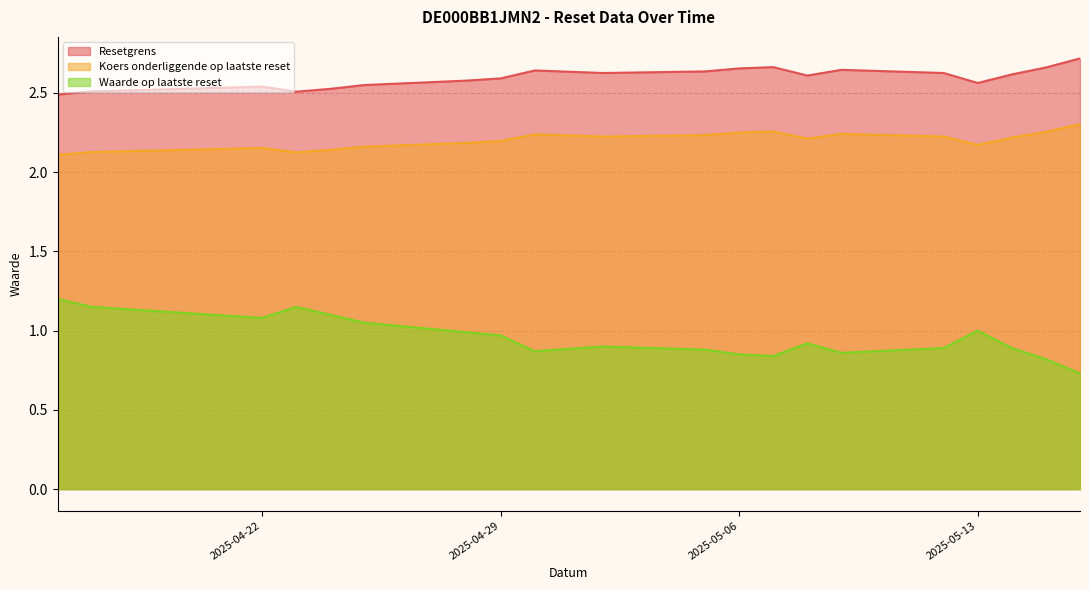

What is the sum of all Koers onderliggende op laatste reset values?

44.0